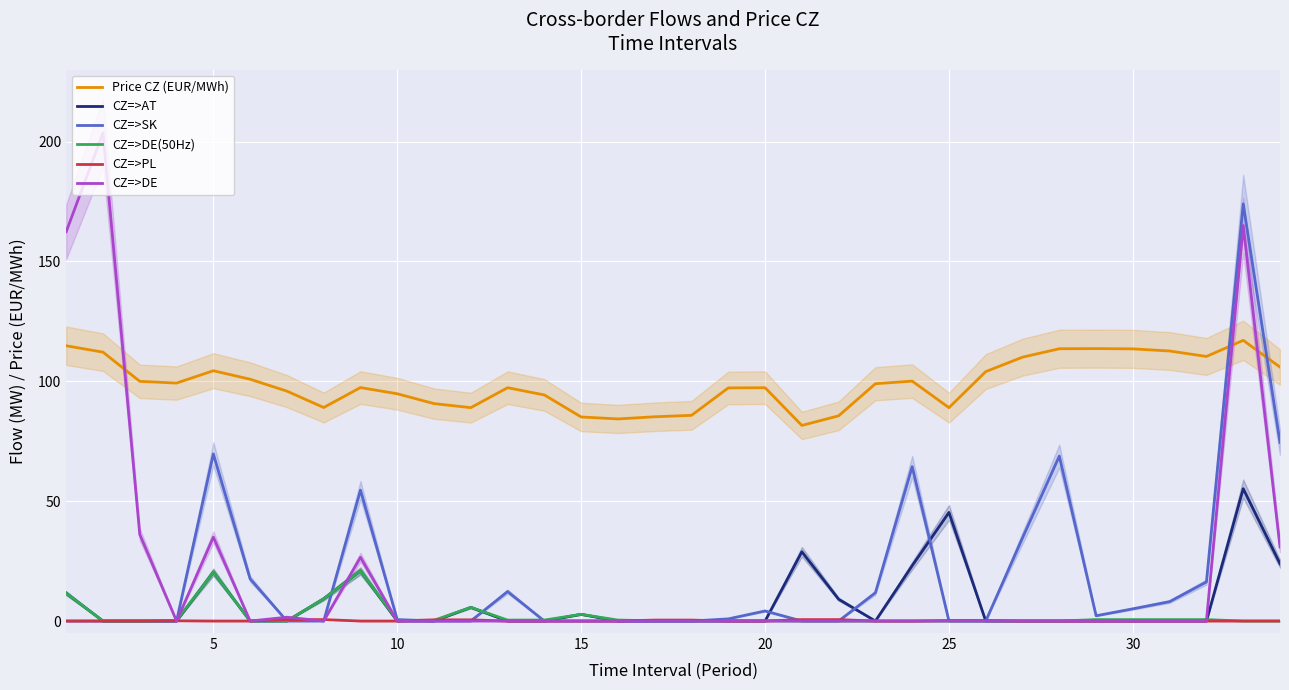

What is the maximum value for CZ=>SK?

174.0